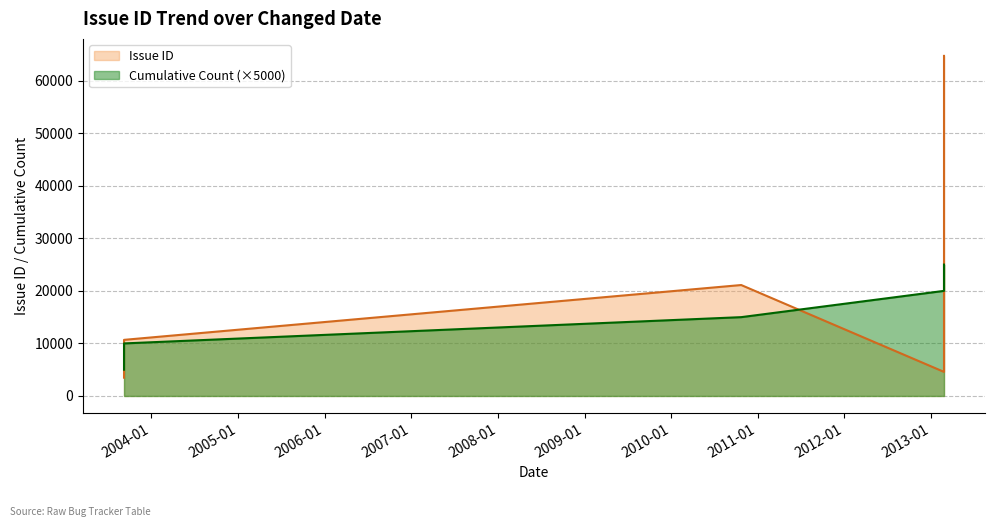

What is the label of the 5th point from the left?

2003-09-08